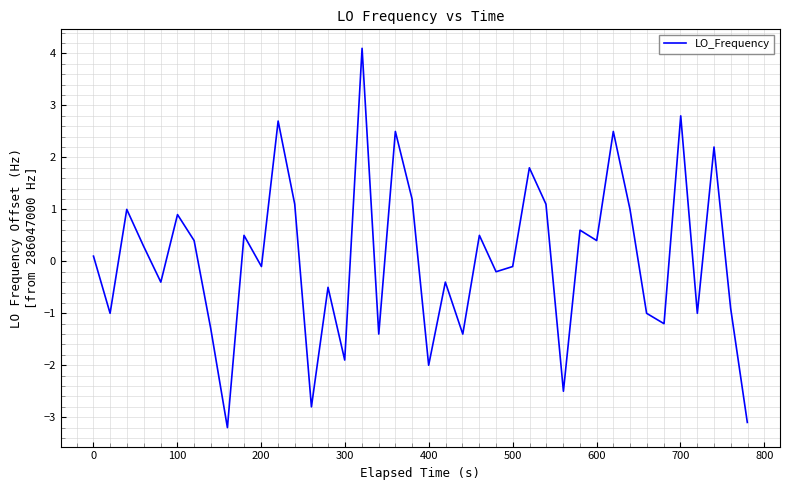

What is the maximum value shown in the chart?

4.1